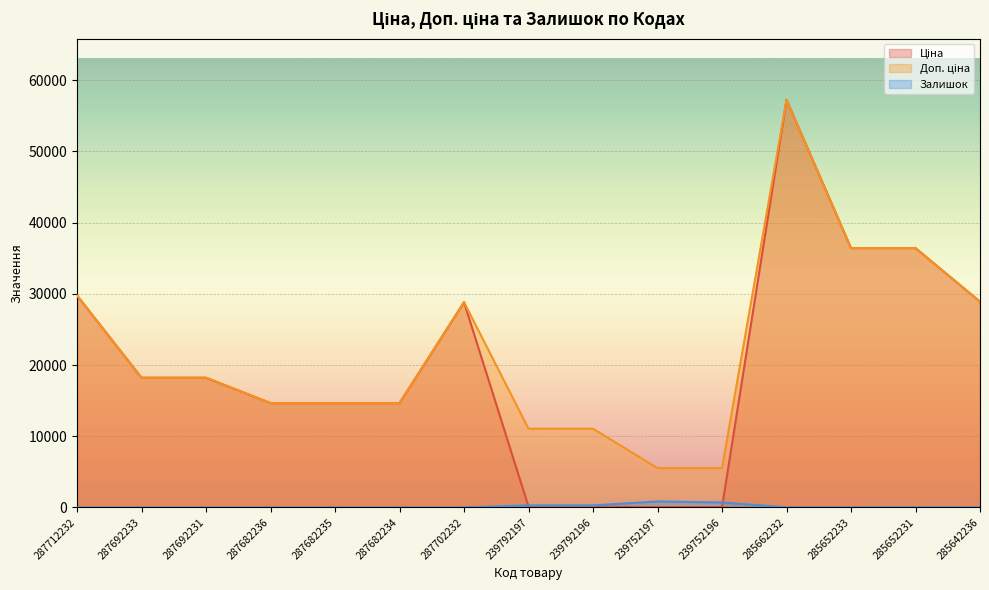

Reading left to right, list all the values displayed in this chart.

Ціна: 287712232=29761.5	287692233=18212.0	287692231=18212.0	287682236=14649.6	287682235=14649.6	287682234=14649.6	287702232=28821.8	239792197=110.5	239792196=110.5	239752197=55.3	239752196=55.3	285662232=57235.5	285652233=36424.0	285652231=36424.0	285642236=28890.3
Доп. ціна: 287712232=29761.5	287692233=18212.0	287692231=18212.0	287682236=14649.6	287682235=14649.6	287682234=14649.6	287702232=28821.8	239792197=11055.0	239792196=11055.0	239752197=5528.0	239752196=5528.0	285662232=57235.5	285652233=36424.0	285652231=36424.0	285642236=28890.3
Залишок: 287712232=0.0	287692233=0.0	287692231=0.0	287682236=0.0	287682235=0.0	287682234=0.0	287702232=0.0	239792197=289.0	239792196=290.0	239752197=838.0	239752196=698.0	285662232=13.0	285652233=14.0	285652231=23.0	285642236=16.0